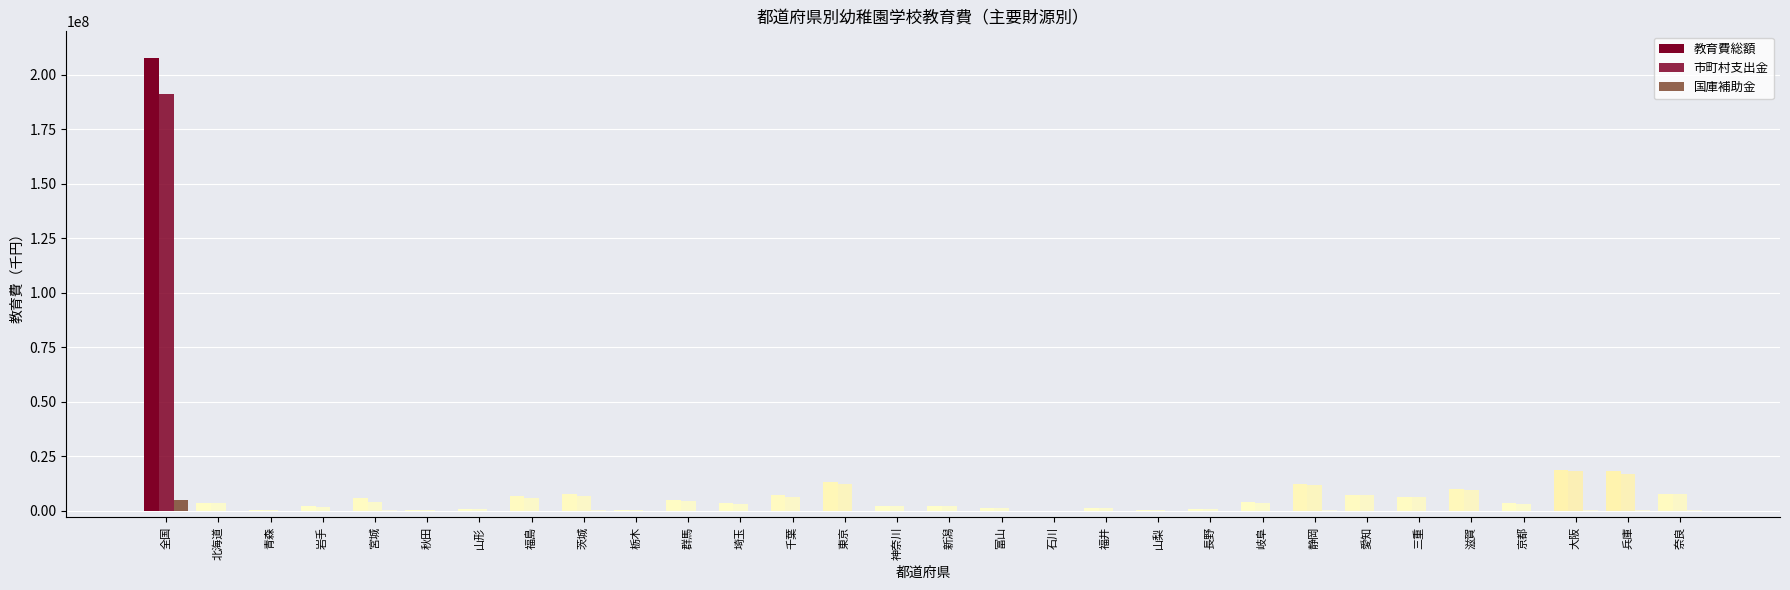

Are the bars grouped side by side (vs. stacked)?

Yes